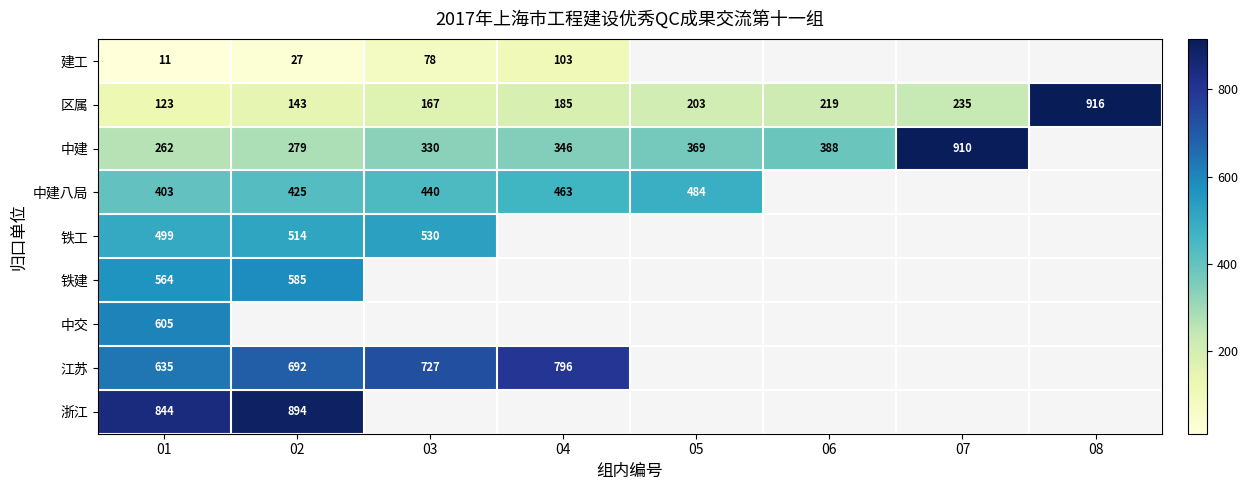

The 铁建 series shows 153.3 at 02. True or false?

False